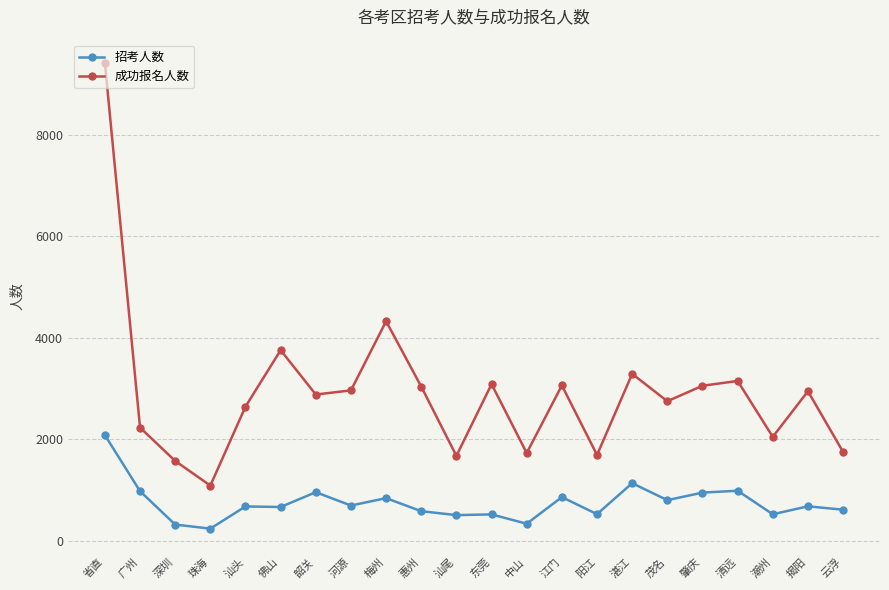

What is the maximum value for 成功报名人数?

9424